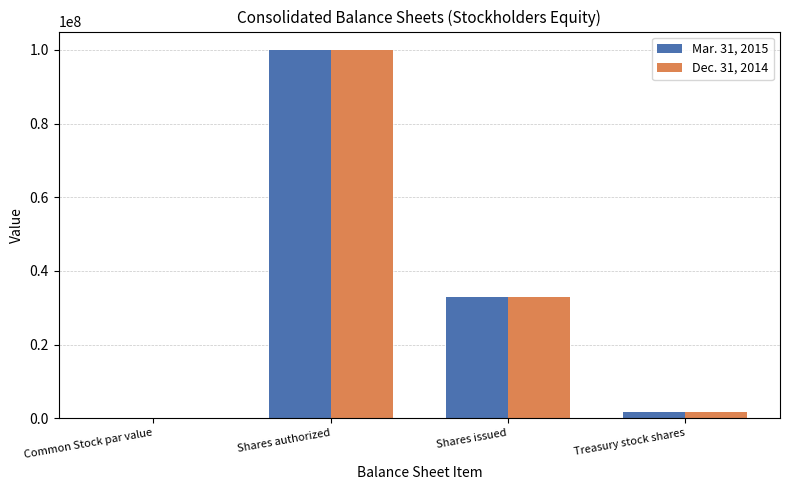

Reading right to left, what are all the values shown in this chart?

Mar. 31, 2015: Treasury stock shares=1738624.0	Shares issued=33049206.0	Shares authorized=100000000.0	Common Stock par value=0.1
Dec. 31, 2014: Treasury stock shares=1738624.0	Shares issued=32836930.0	Shares authorized=100000000.0	Common Stock par value=0.1